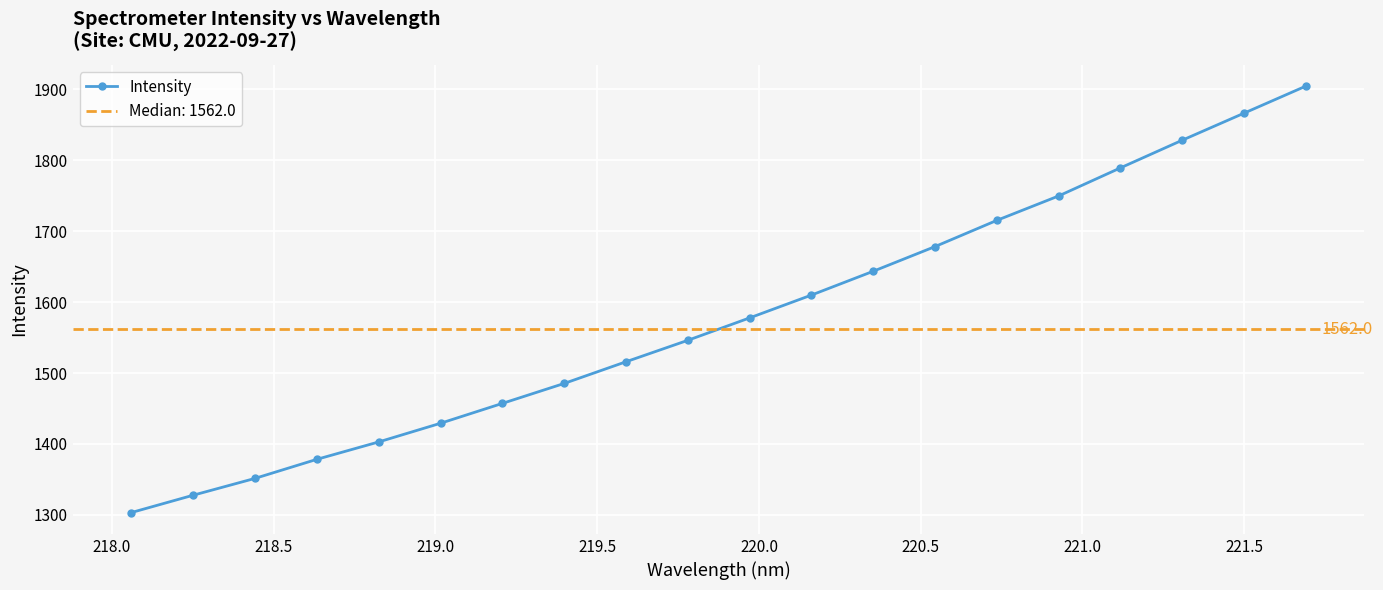

True or false: the data has more than 2 interior local peaks.

False